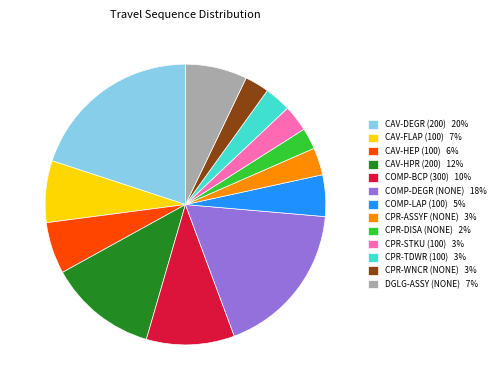

Does any single category account for the majority?

No